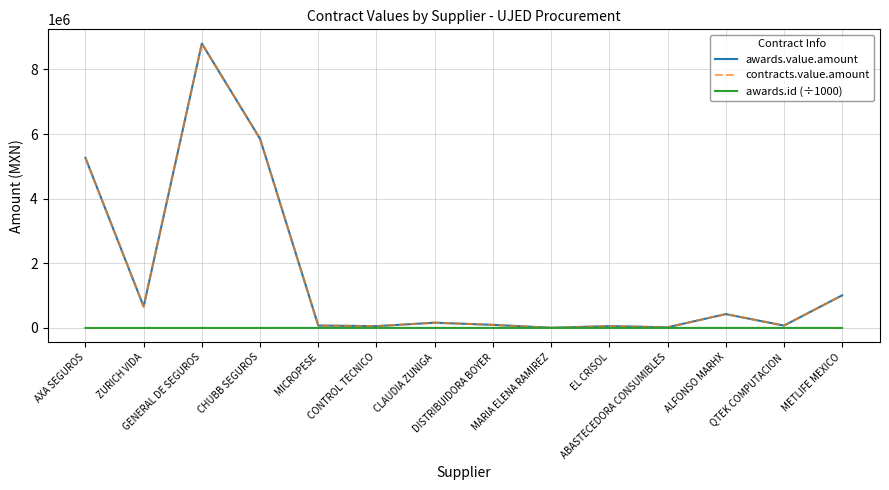

True or false: awards.value.amount and awards.id (÷1000) cross at least once.

False